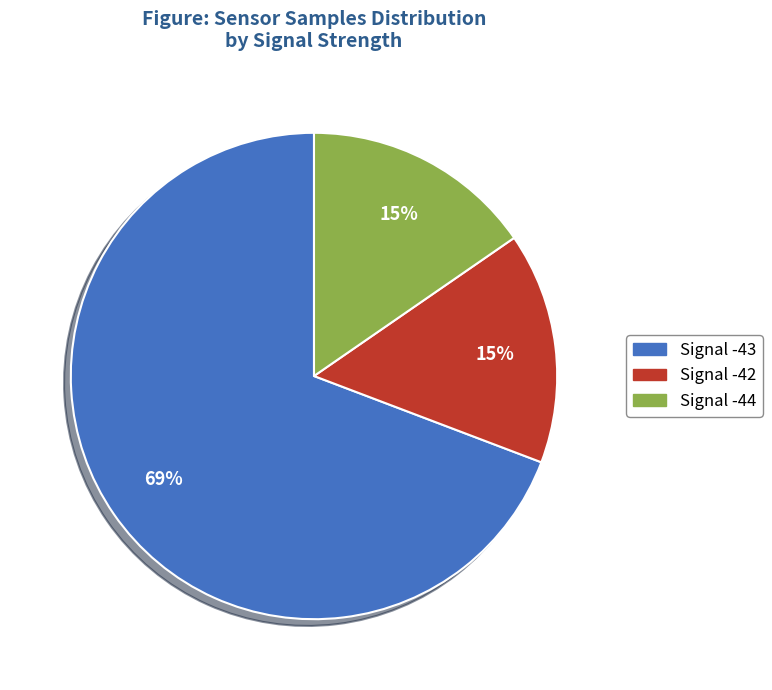

Does any single category account for the majority?

Yes